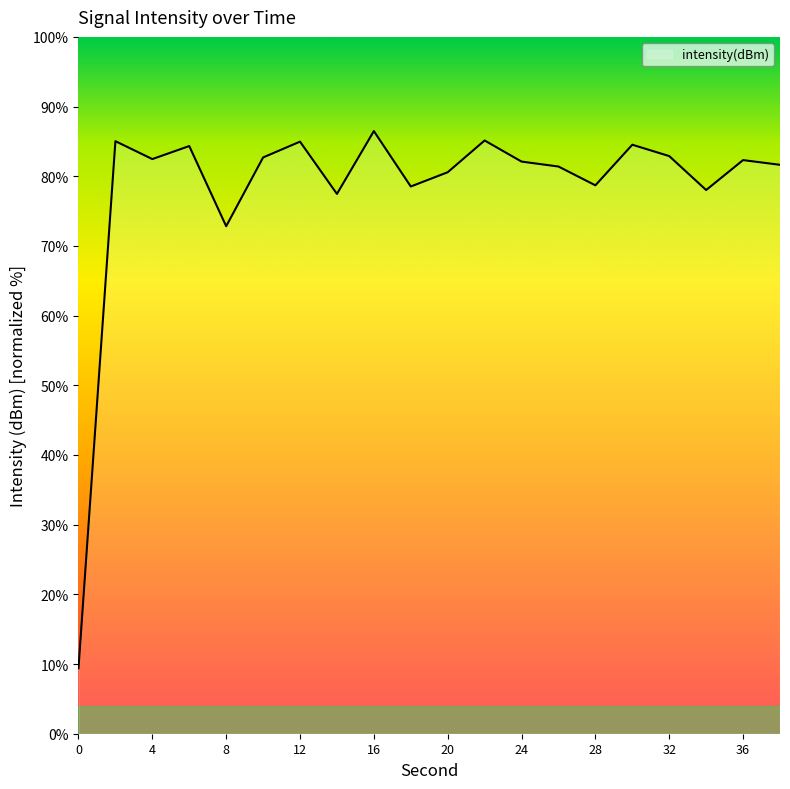

What is the minimum value shown in the chart?

9.4